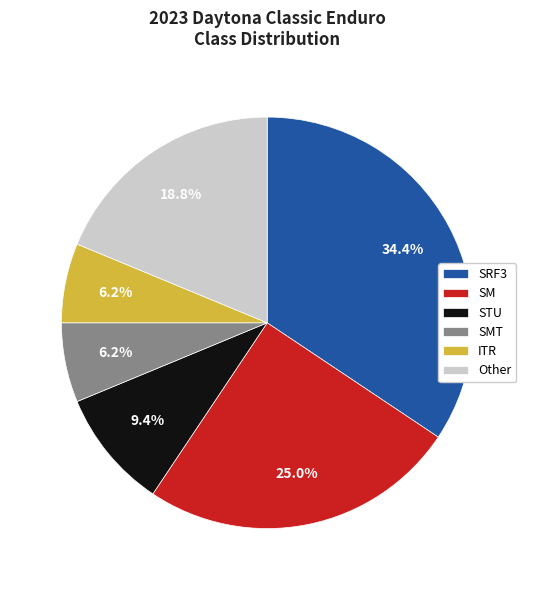

What is the ratio of the value at Other to the value at SRF3?

0.5